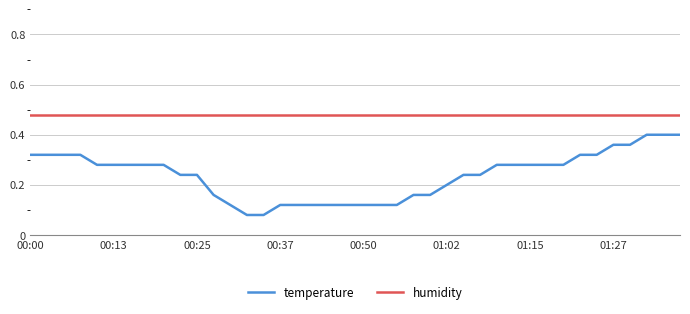

List the series in order of their peak value, lowest first.

temperature, humidity